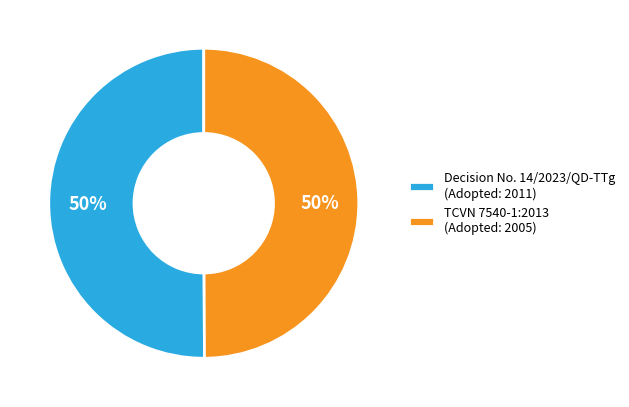

Do TCVN 7540-1:2013 (Adopted: 2005) and Decision No. 14/2023/QD-TTg (Adopted: 2011) together represent more than half of the pie?

Yes